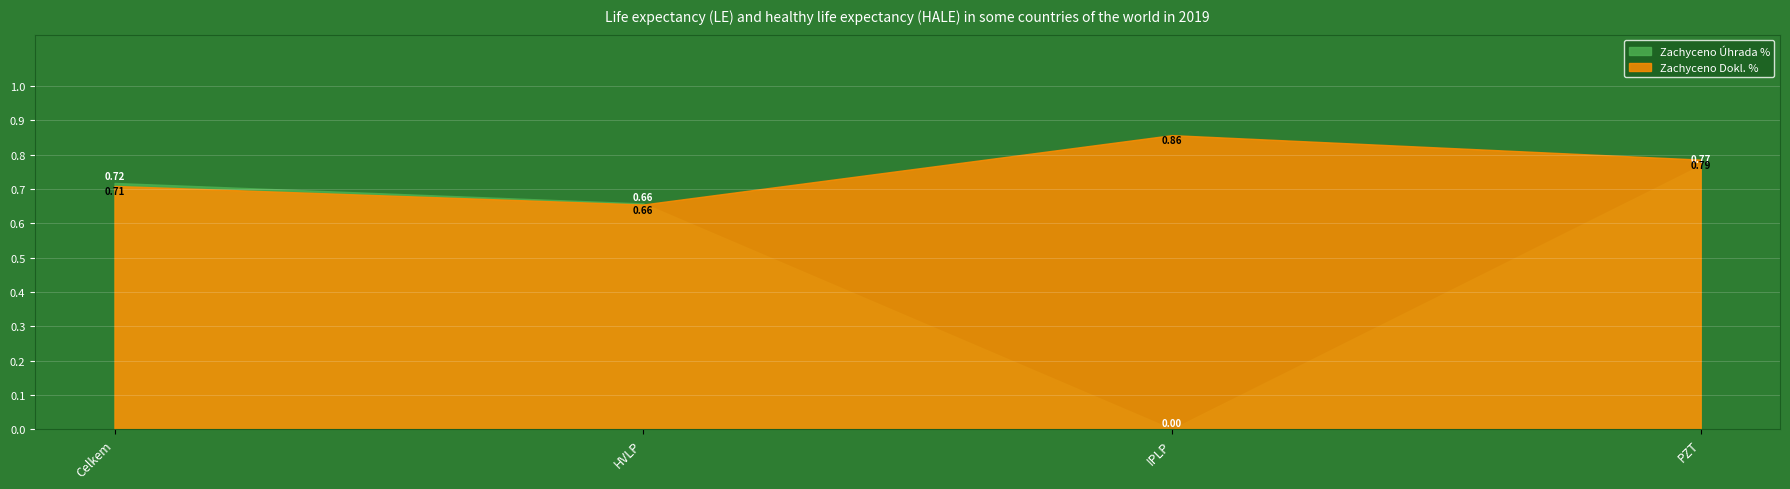

What is the difference between the Zachyceno Úhrada % values at IPLP and Celkem?

0.7